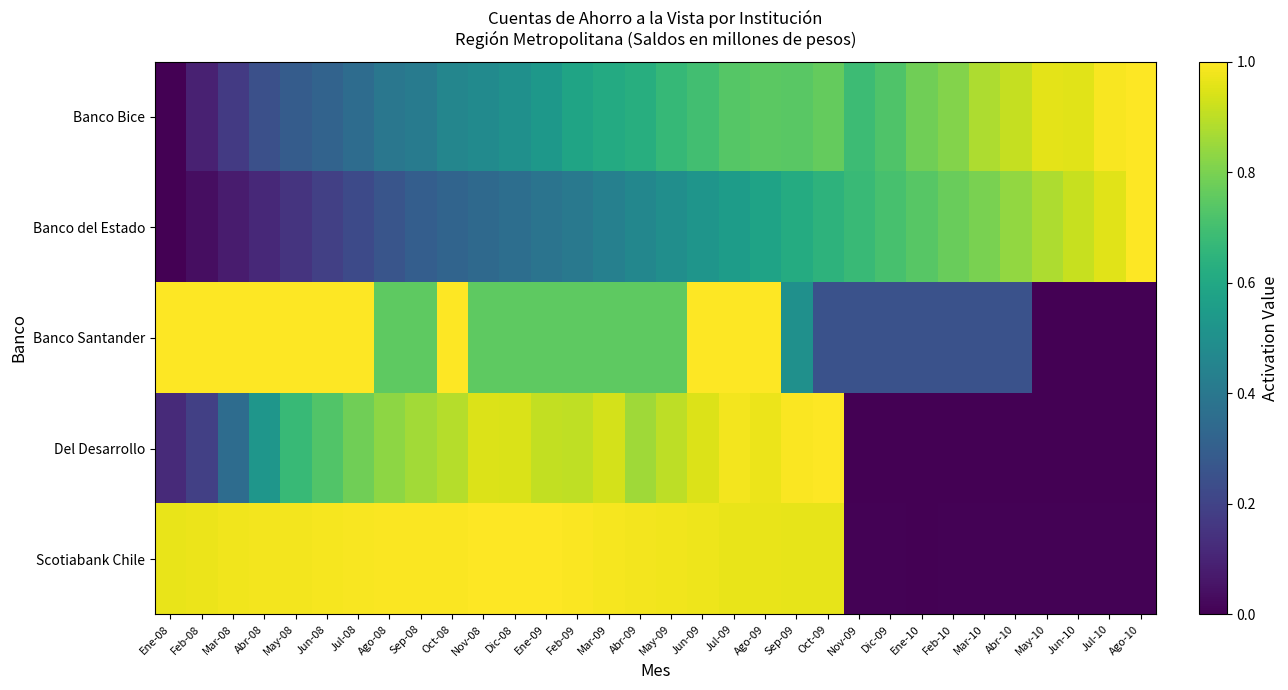

Reading right to left, transcribe all the data shown in this chart.

Banco Bice: Ago-10=1.0	Jul-10=1.0	Jun-10=1.0	May-10=1.0	Abr-10=0.9	Mar-10=0.9	Feb-10=0.8	Ene-10=0.8	Dic-09=0.7	Nov-09=0.7	Oct-09=0.8	Sep-09=0.7	Ago-09=0.7	Jul-09=0.7	Jun-09=0.7	May-09=0.7	Abr-09=0.6	Mar-09=0.6	Feb-09=0.6	Ene-09=0.5	Dic-08=0.5	Nov-08=0.5	Oct-08=0.5	Sep-08=0.4	Ago-08=0.4	Jul-08=0.4	Jun-08=0.3	May-08=0.3	Abr-08=0.2	Mar-08=0.2	Feb-08=0.1	Ene-08=0.0
Banco del Estado: Ago-10=1.0	Jul-10=1.0	Jun-10=0.9	May-10=0.9	Abr-10=0.8	Mar-10=0.8	Feb-10=0.8	Ene-10=0.7	Dic-09=0.7	Nov-09=0.7	Oct-09=0.6	Sep-09=0.6	Ago-09=0.6	Jul-09=0.6	Jun-09=0.5	May-09=0.5	Abr-09=0.5	Mar-09=0.4	Feb-09=0.4	Ene-09=0.4	Dic-08=0.4	Nov-08=0.3	Oct-08=0.3	Sep-08=0.3	Ago-08=0.3	Jul-08=0.2	Jun-08=0.2	May-08=0.2	Abr-08=0.1	Mar-08=0.1	Feb-08=0.0	Ene-08=0.0
Banco Santander: Ago-10=0.0	Jul-10=0.0	Jun-10=0.0	May-10=0.0	Abr-10=0.2	Mar-10=0.2	Feb-10=0.2	Ene-10=0.2	Dic-09=0.2	Nov-09=0.2	Oct-09=0.2	Sep-09=0.5	Ago-09=1.0	Jul-09=1.0	Jun-09=1.0	May-09=0.8	Abr-09=0.8	Mar-09=0.8	Feb-09=0.8	Ene-09=0.8	Dic-08=0.8	Nov-08=0.8	Oct-08=1.0	Sep-08=0.8	Ago-08=0.8	Jul-08=1.0	Jun-08=1.0	May-08=1.0	Abr-08=1.0	Mar-08=1.0	Feb-08=1.0	Ene-08=1.0
Del Desarrollo: Ago-10=0.0	Jul-10=0.0	Jun-10=0.0	May-10=0.0	Abr-10=0.0	Mar-10=0.0	Feb-10=0.0	Ene-10=0.0	Dic-09=0.0	Nov-09=0.0	Oct-09=1.0	Sep-09=1.0	Ago-09=1.0	Jul-09=1.0	Jun-09=0.9	May-09=0.9	Abr-09=0.9	Mar-09=0.9	Feb-09=0.9	Ene-09=0.9	Dic-08=0.9	Nov-08=0.9	Oct-08=0.9	Sep-08=0.9	Ago-08=0.8	Jul-08=0.8	Jun-08=0.7	May-08=0.7	Abr-08=0.5	Mar-08=0.4	Feb-08=0.2	Ene-08=0.1
Scotiabank Chile: Ago-10=0.0	Jul-10=0.0	Jun-10=0.0	May-10=0.0	Abr-10=0.0	Mar-10=0.0	Feb-10=0.0	Ene-10=0.0	Dic-09=0.0	Nov-09=0.0	Oct-09=1.0	Sep-09=1.0	Ago-09=1.0	Jul-09=1.0	Jun-09=1.0	May-09=1.0	Abr-09=1.0	Mar-09=1.0	Feb-09=1.0	Ene-09=1.0	Dic-08=1.0	Nov-08=1.0	Oct-08=1.0	Sep-08=1.0	Ago-08=1.0	Jul-08=1.0	Jun-08=1.0	May-08=1.0	Abr-08=1.0	Mar-08=1.0	Feb-08=1.0	Ene-08=1.0